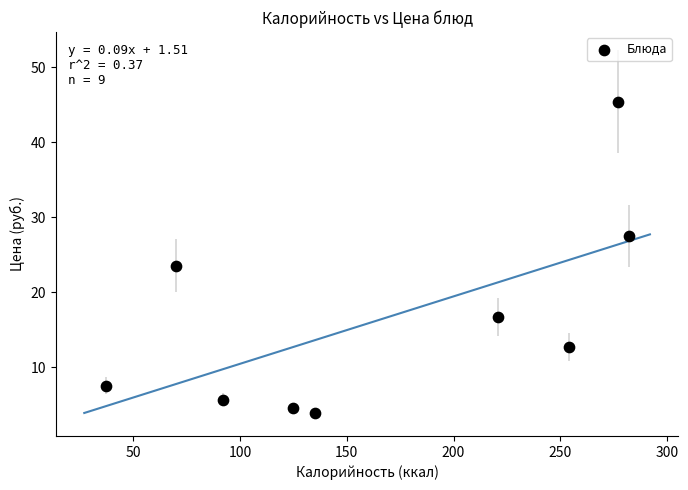

What is the range of X values (max minus min)?

245.0